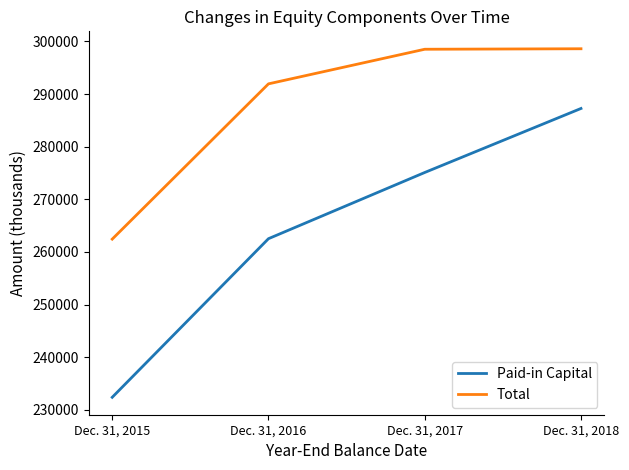

Which series has the largest range (max minus min)?

Paid-in Capital